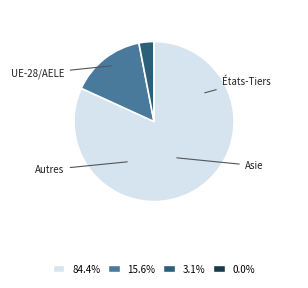

Does any single category account for the majority?

Yes